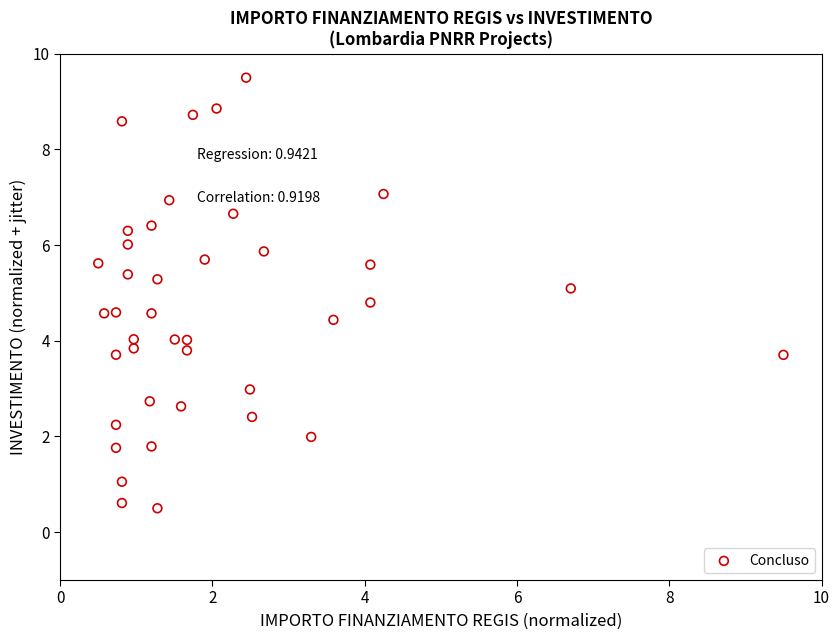

What is the range of Y values (max minus min)?

9.0